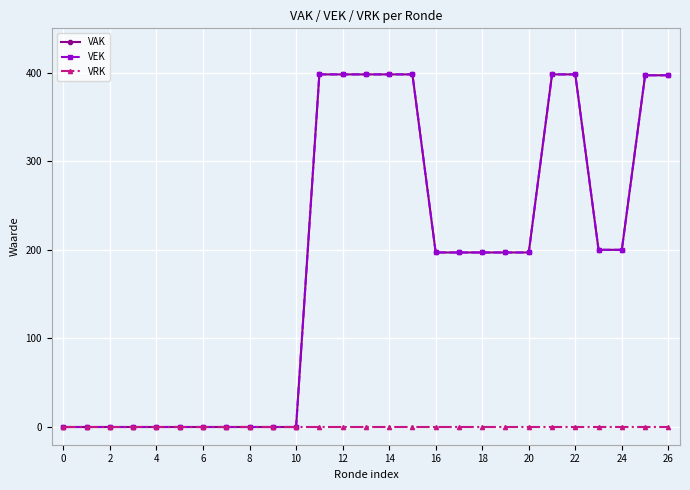

Which series has the largest range (max minus min)?

VAK